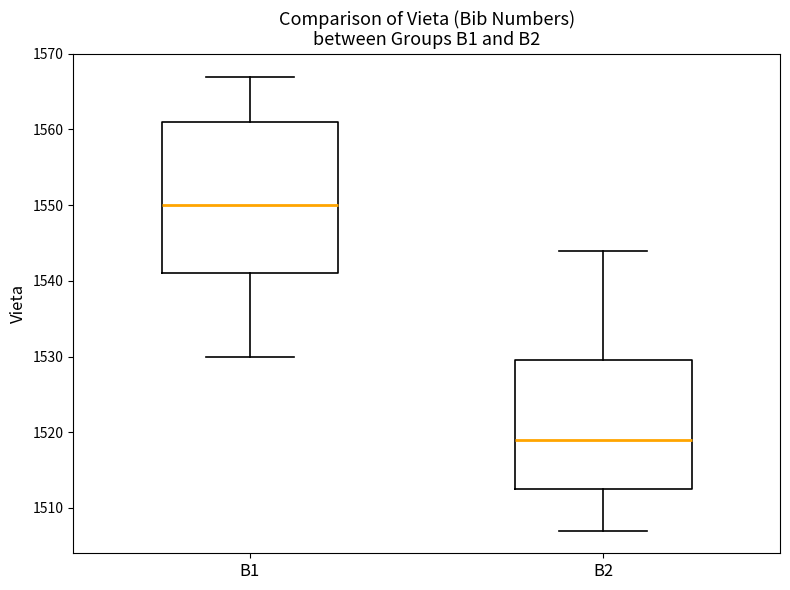

Comparing the boxes themselves (not the whiskers), which one is the tallest?

B1